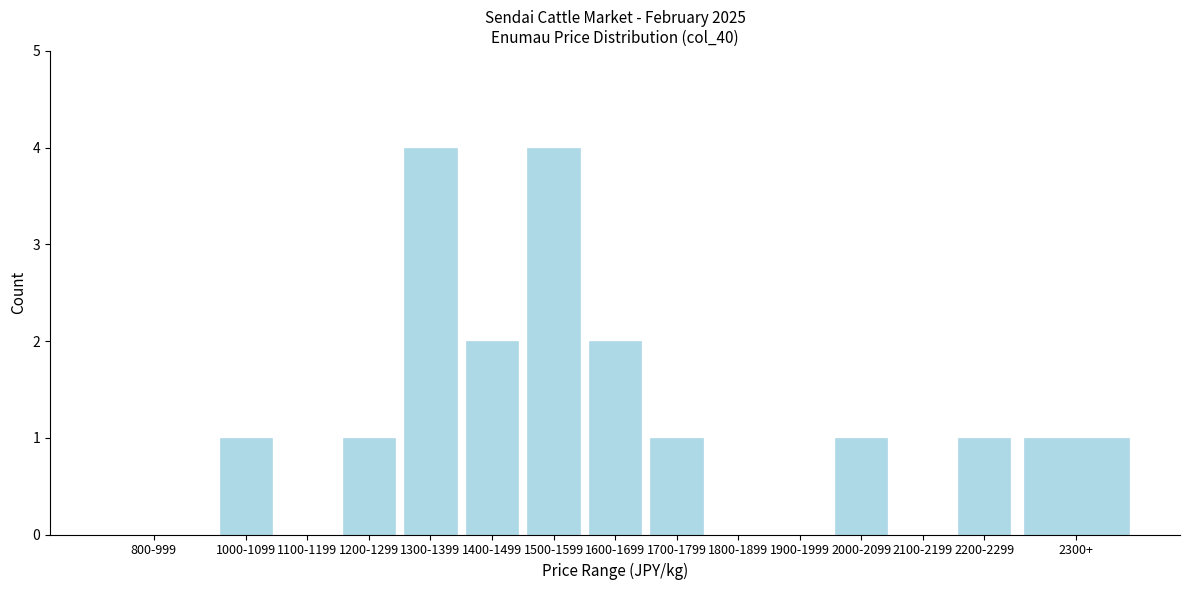

Reading left to right, list all the values displayed in this chart.

800-999=0	1000-1099=1	1100-1199=0	1200-1299=1	1300-1399=4	1400-1499=2	1500-1599=4	1600-1699=2	1700-1799=1	1800-1899=0	1900-1999=0	2000-2099=1	2100-2199=0	2200-2299=1	2300+=1